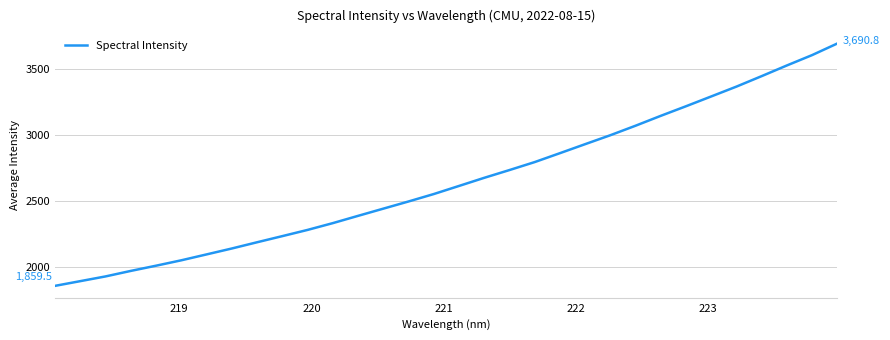

What is the difference between the maximum and minimum values?

1831.3